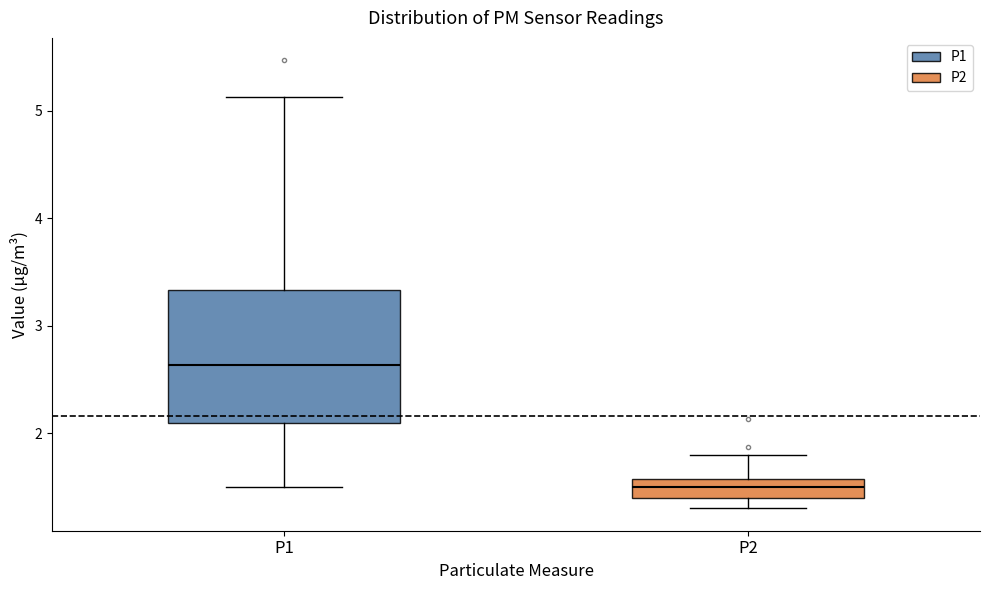

Which box is the tallest, from its lower edge to its upper edge?

P1